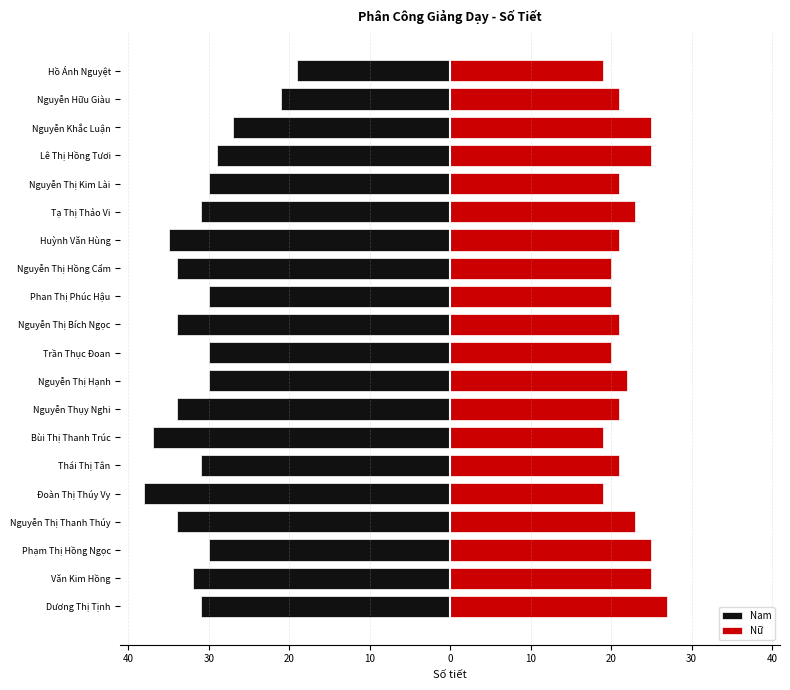

How many bars are there in each group?

2